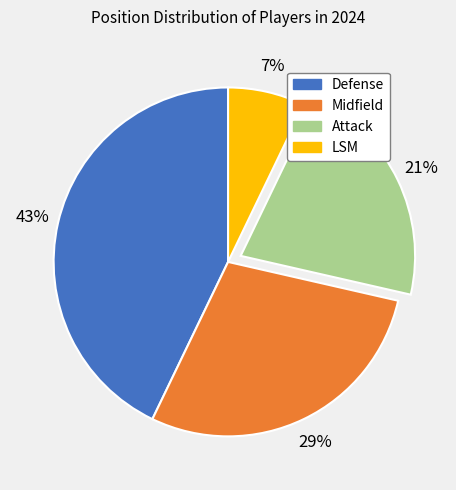

Is there a majority slice in this chart?

No